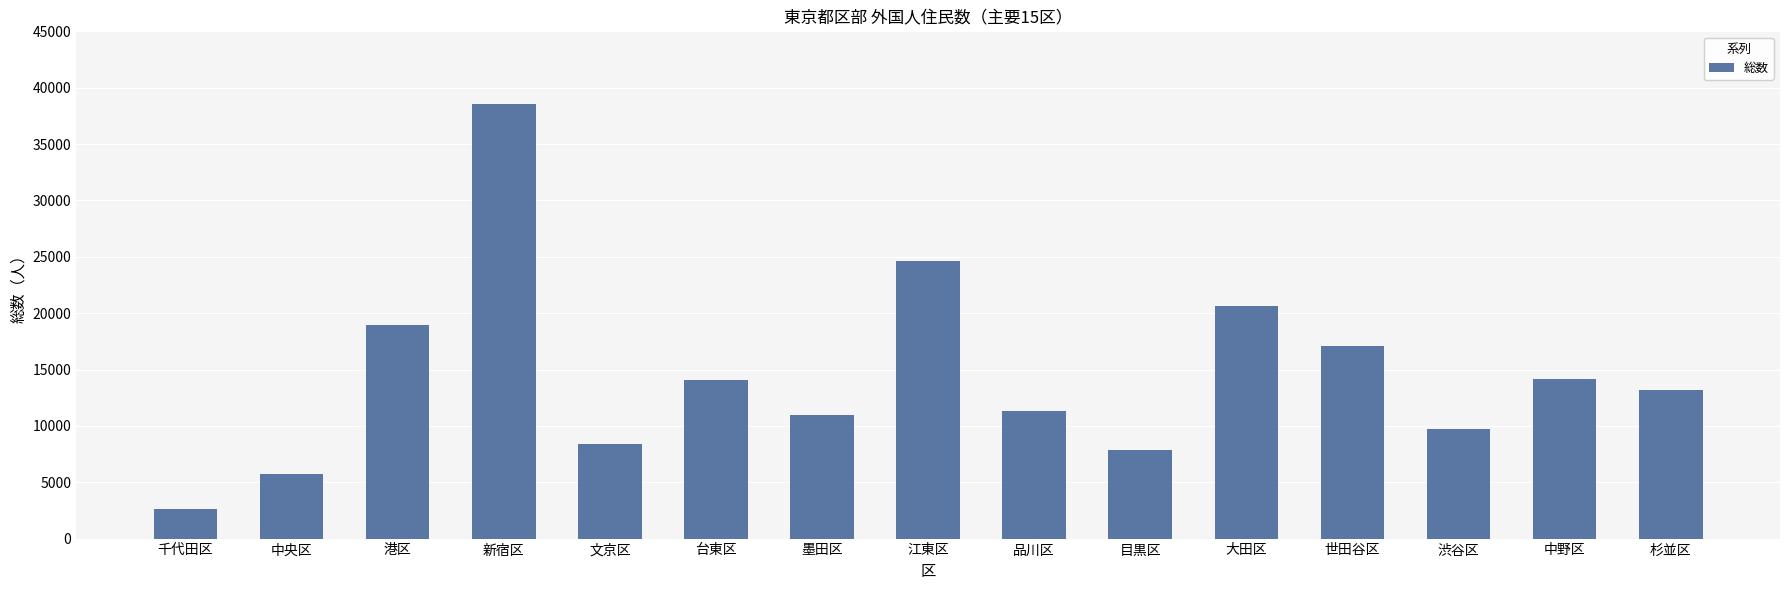

What is the label of the 7th bar from the right?

品川区